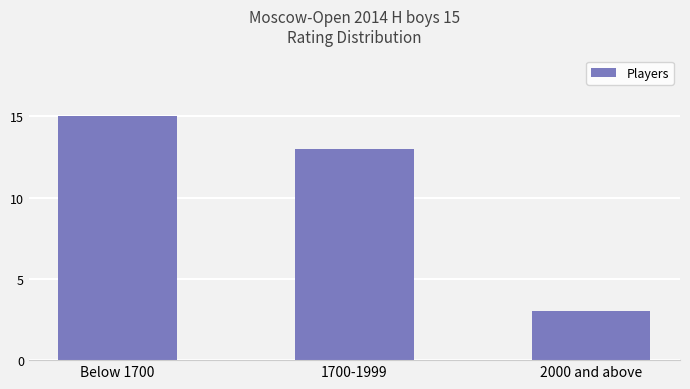

How many values are below 13?

1